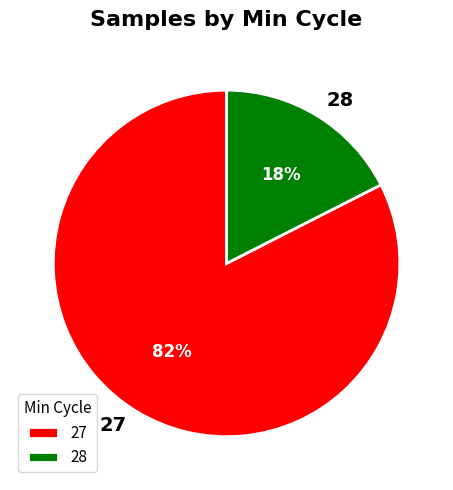

What is the smallest slice in the pie chart?

28